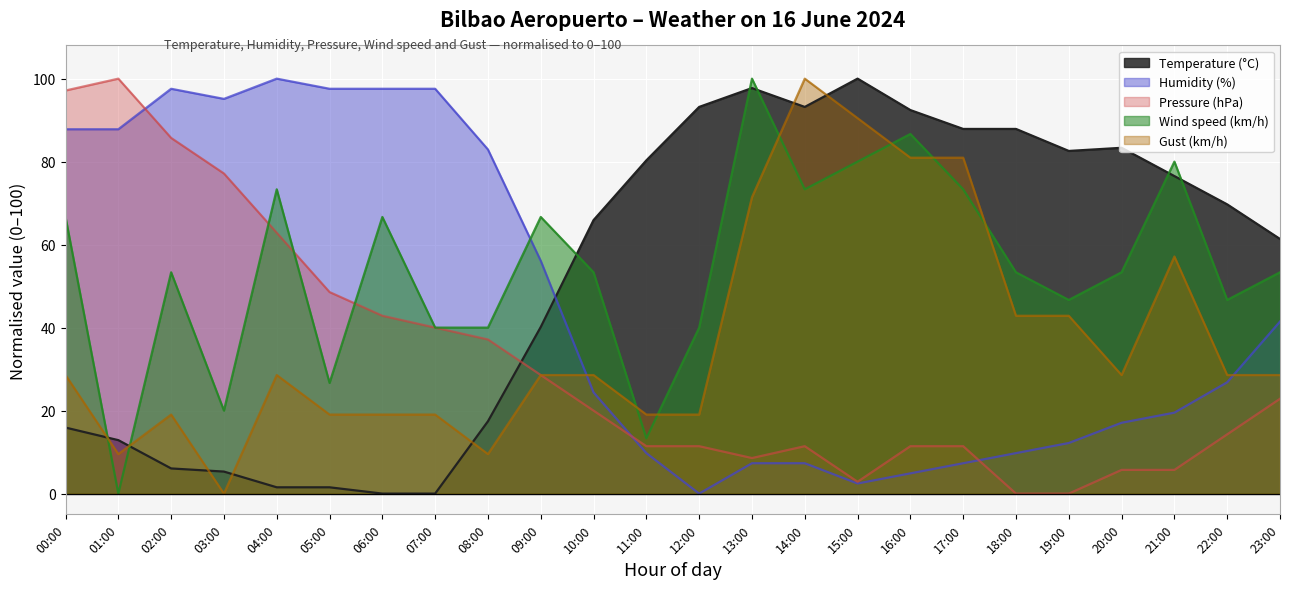

How many interior local valleys does the Humidity (%) series have?

3